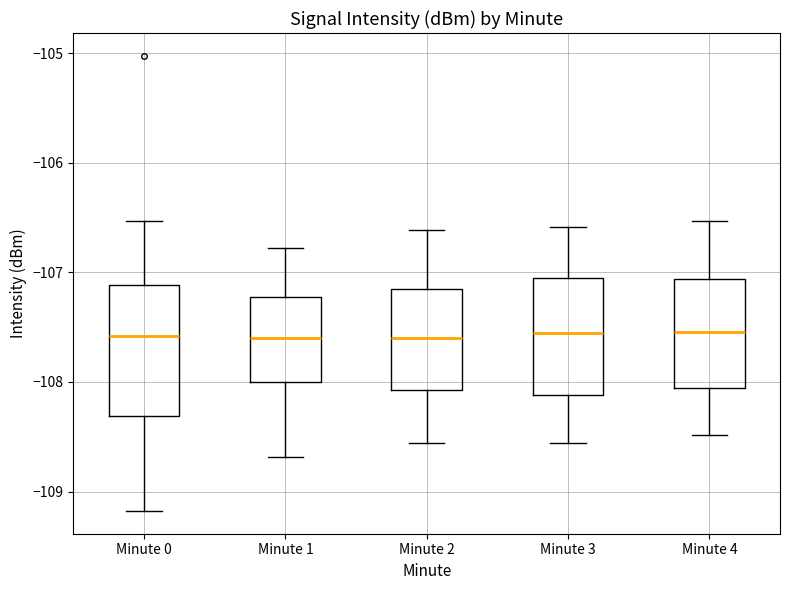

Where is the lower edge of the box for Minute 2 on the y-axis? The values are not printed on the chart, so give them approximately, as read against the axis.

-108.1